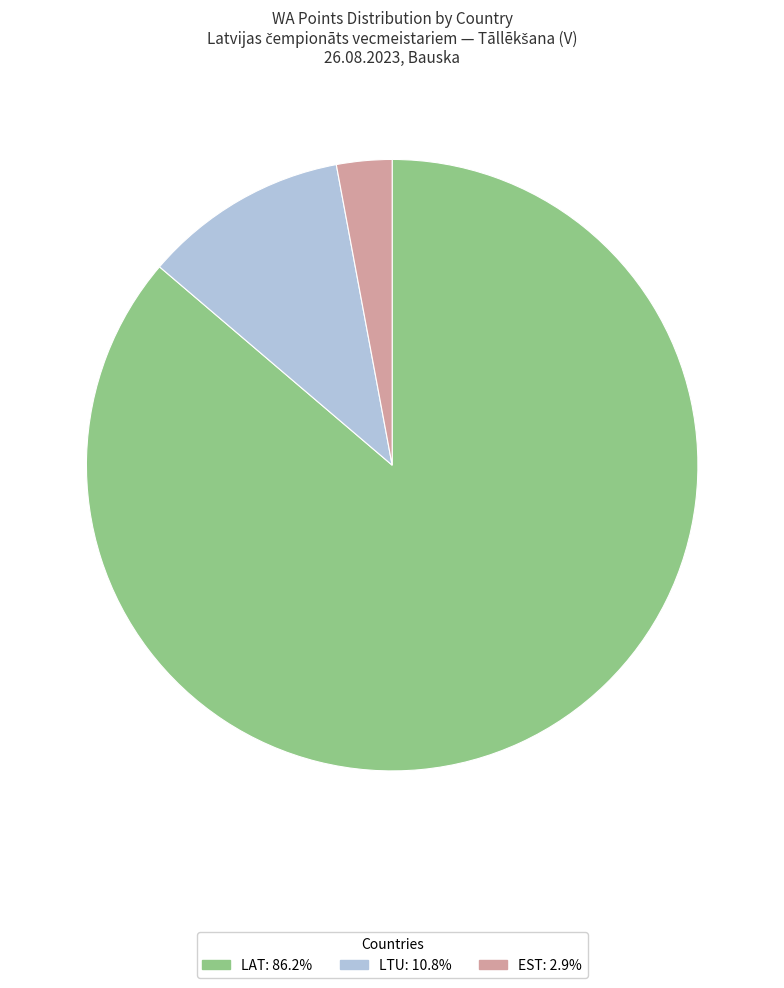

What is the ratio of the value at LAT: 86.2% to the value at LTU: 10.8%?

8.0